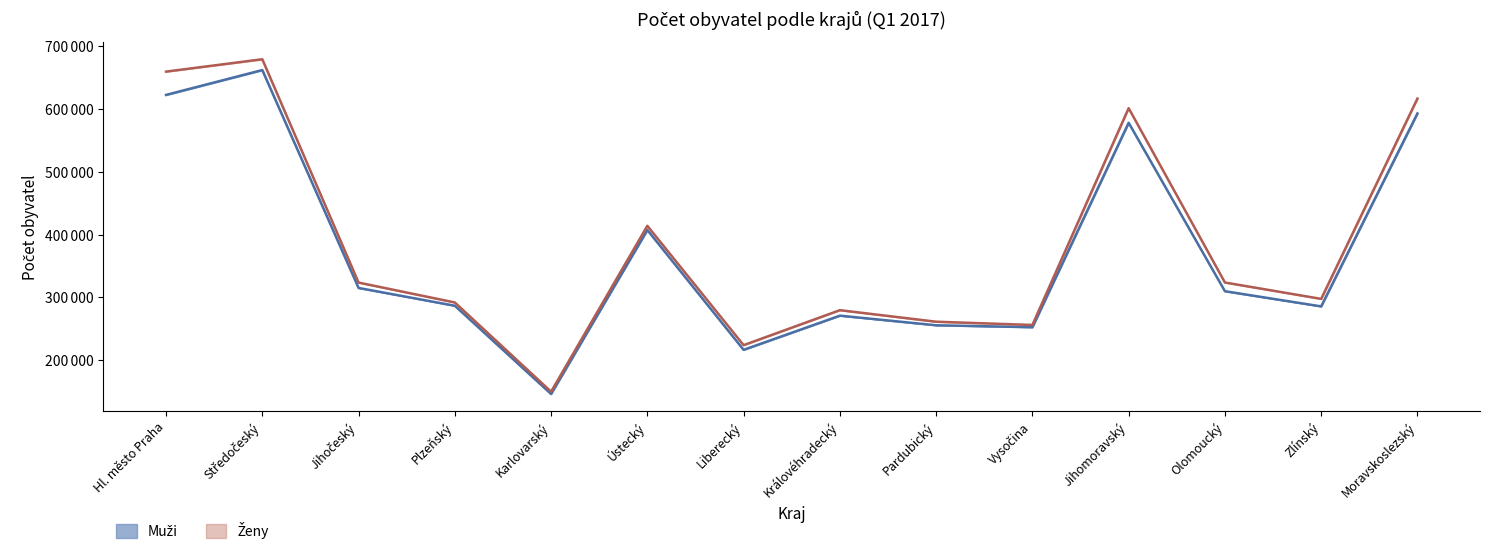

What is the difference between the muži (počátek) values at Plzeňský and Hl. město Praha?

335395